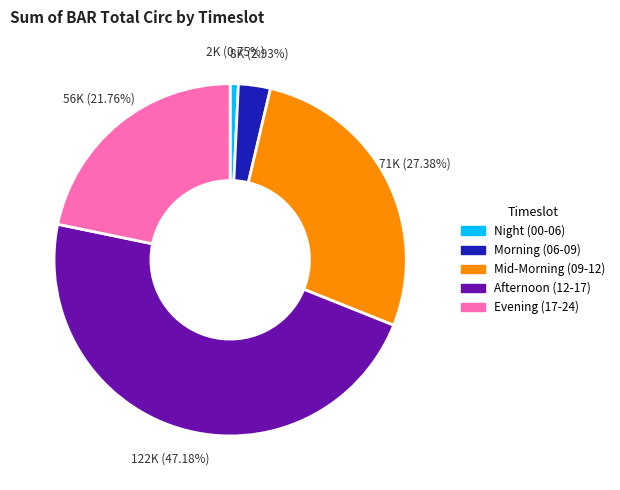

Rank the categories by value from lowest to highest.

Night (00-06), Morning (06-09), Evening (17-24), Mid-Morning (09-12), Afternoon (12-17)